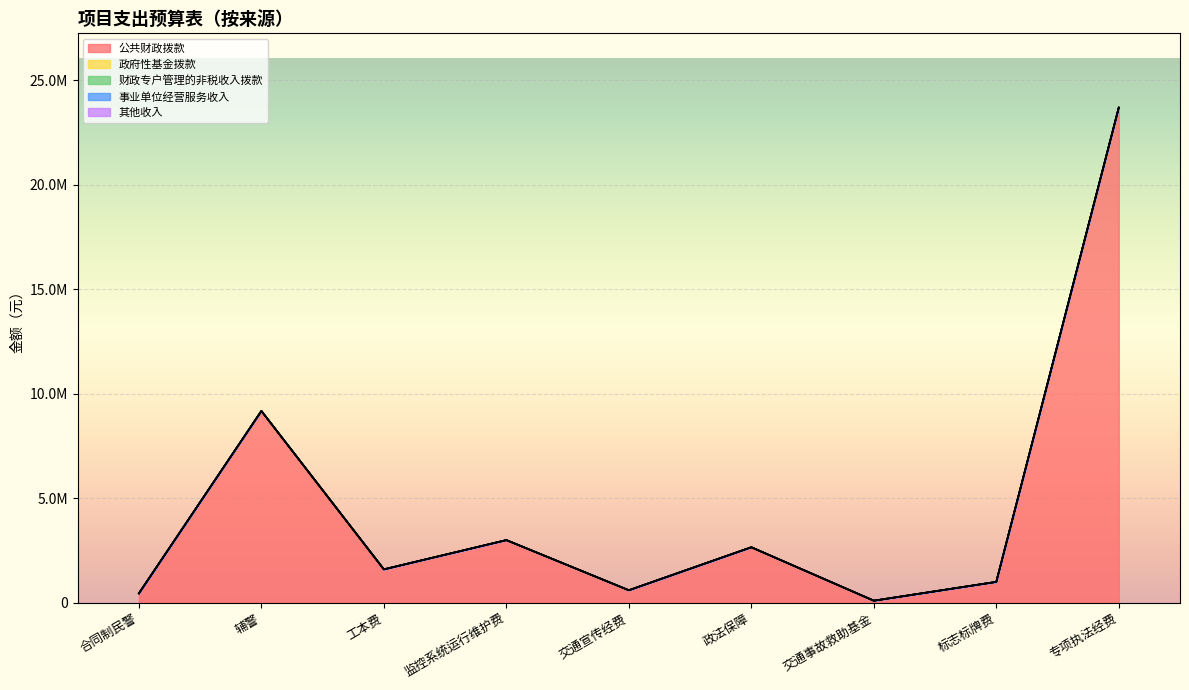

List the labels in order of 政府性基金拨款 value, largest first.

合同制民警, 辅警, 工本费, 监控系统运行维护费, 交通宣传经费, 政法保障, 交通事故救助基金, 标志标牌费, 专项执法经费